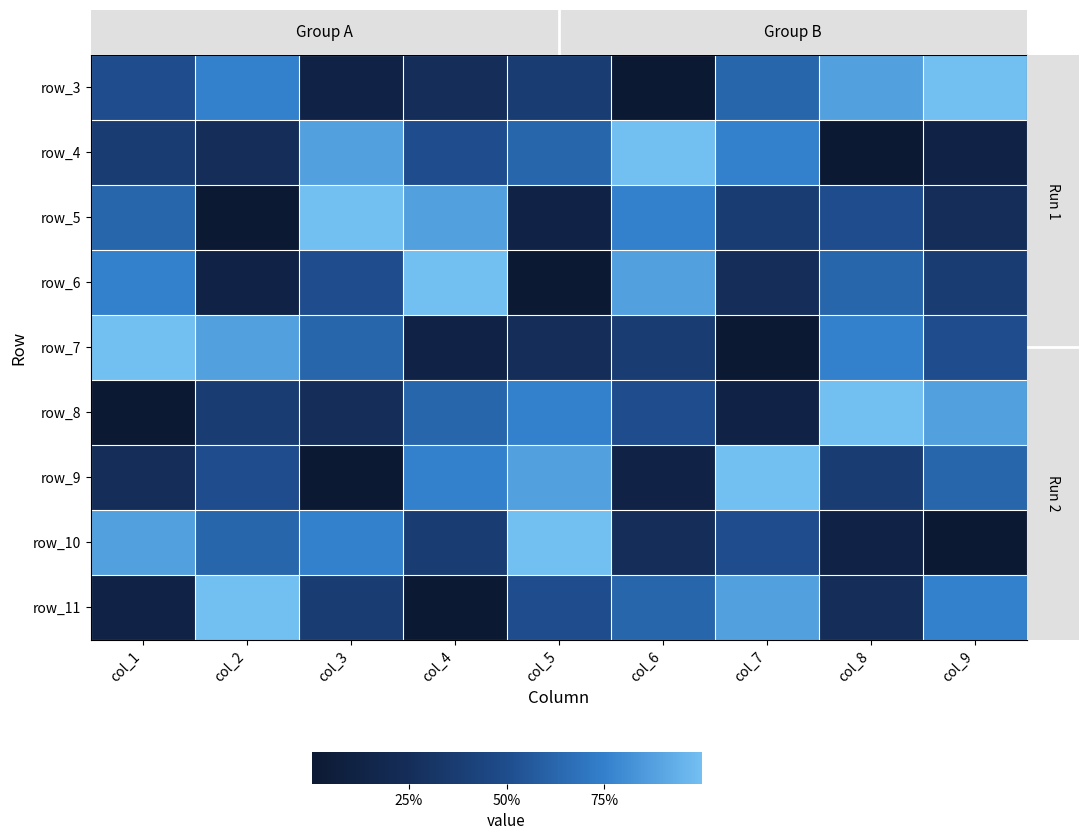

Is the value of row_8 at col_3 greater than the value of row_4 at col_3?

No